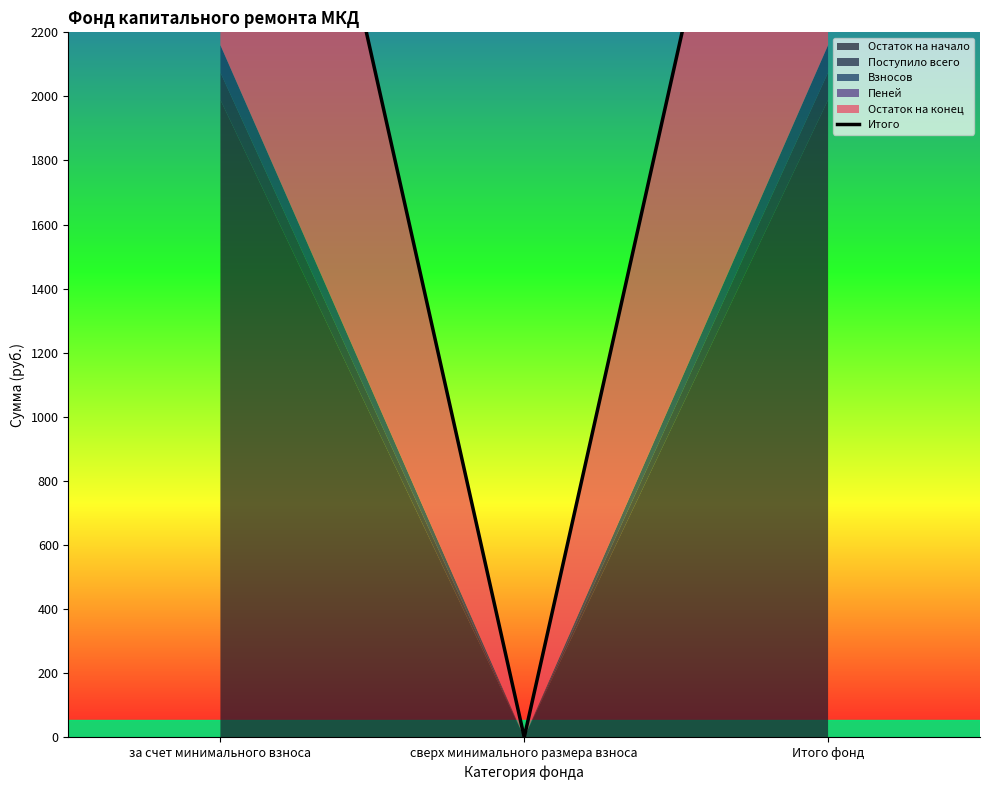

List the labels in order of value, largest first.

за счет минимального взноса, Итого фонд, сверх минимального размера взноса